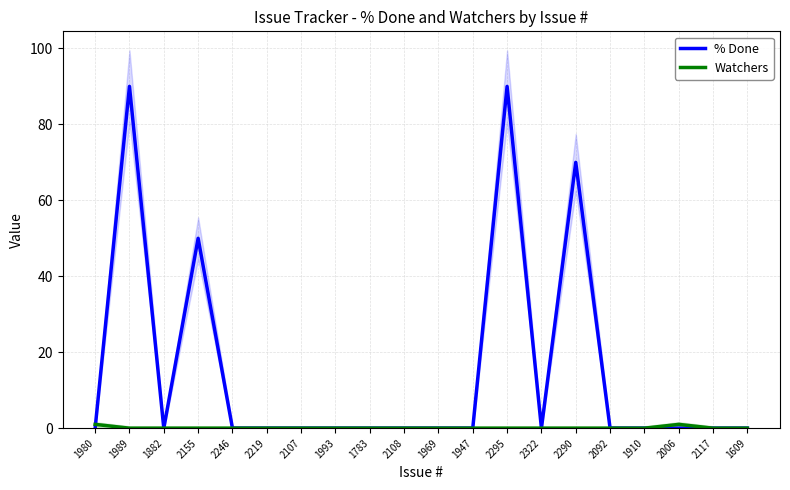

Reading left to right, list all the values displayed in this chart.

% Done: 1980=0	1989=90	1882=0	2155=50	2246=0	2219=0	2107=0	1993=0	1783=0	2108=0	1969=0	1947=0	2295=90	2322=0	2290=70	2092=0	1910=0	2006=0	2117=0	1609=0
Watchers: 1980=1	1989=0	1882=0	2155=0	2246=0	2219=0	2107=0	1993=0	1783=0	2108=0	1969=0	1947=0	2295=0	2322=0	2290=0	2092=0	1910=0	2006=1	2117=0	1609=0